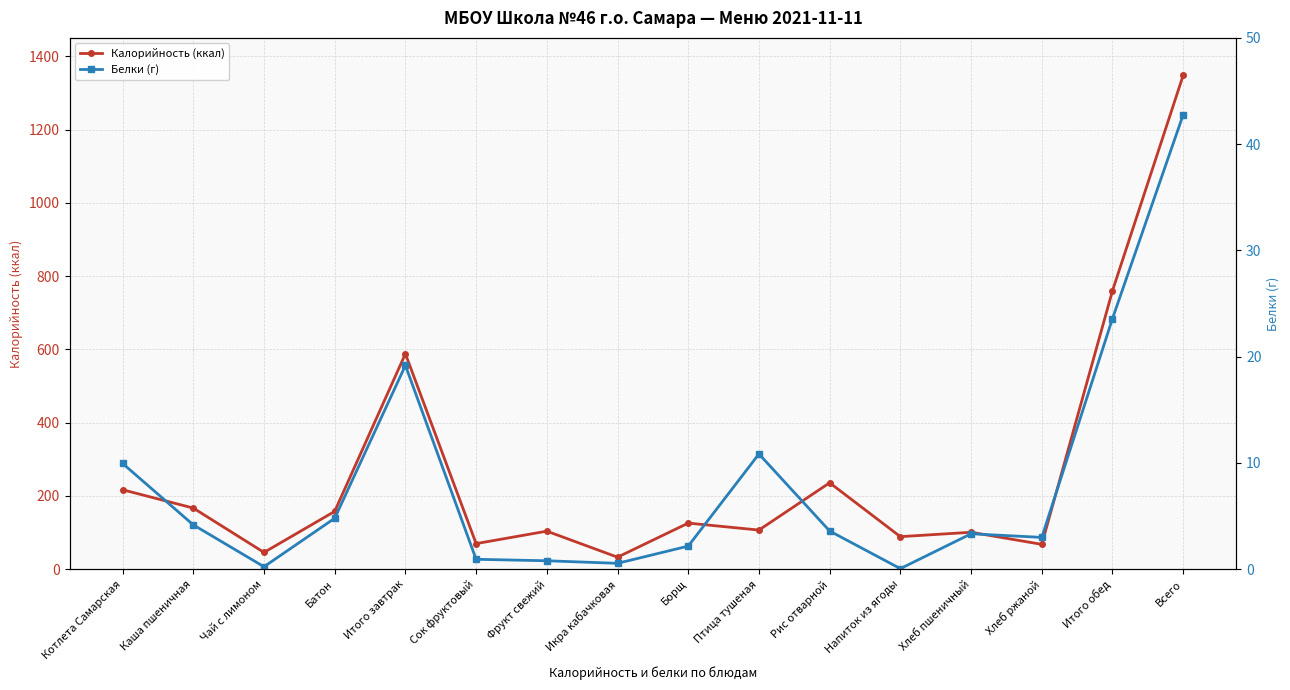

At which category does Белки (г) reach its first local peak?

Итого завтрак